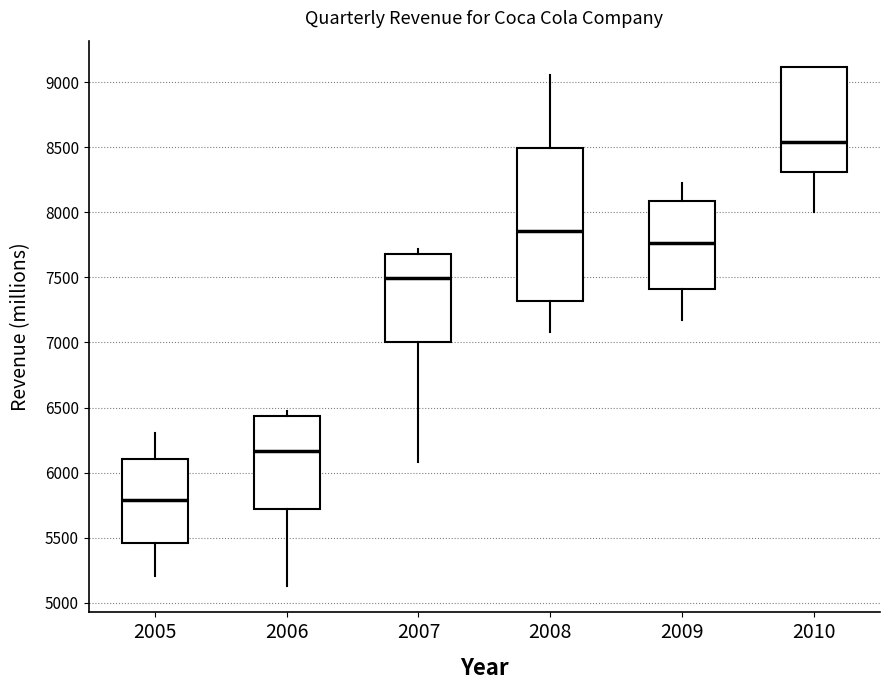

Reading left to right, transcribe this box plot: for each box, give where its median line is, the range the box spans, and where its two whiskers end, as read against the y-axis. The values are not printed on the chart, so give them approximately, as read against the axis.

2005: median 5800, box 5450 to 6100, whiskers 5200 to 6300
2006: median 6150, box 5700 to 6450, whiskers 5150 to 6500
2007: median 7500, box 7000 to 7700, whiskers 6100 to 7700 (just above the box's upper edge)
2008: median 7850, box 7300 to 8500, whiskers 7100 to 9050
2009: median 7750, box 7400 to 8100, whiskers 7150 to 8250
2010: median 8550, box 8300 to 9100, whiskers 8000 to 9100